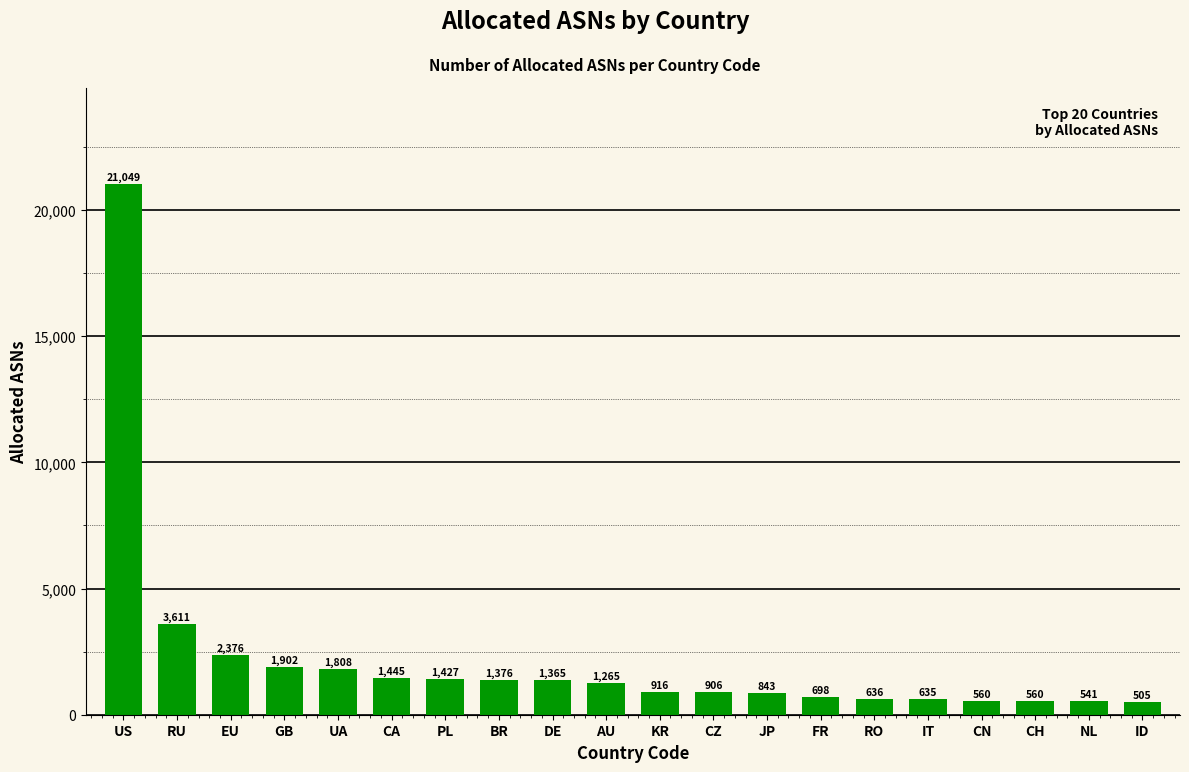

Read the value at US.

21049